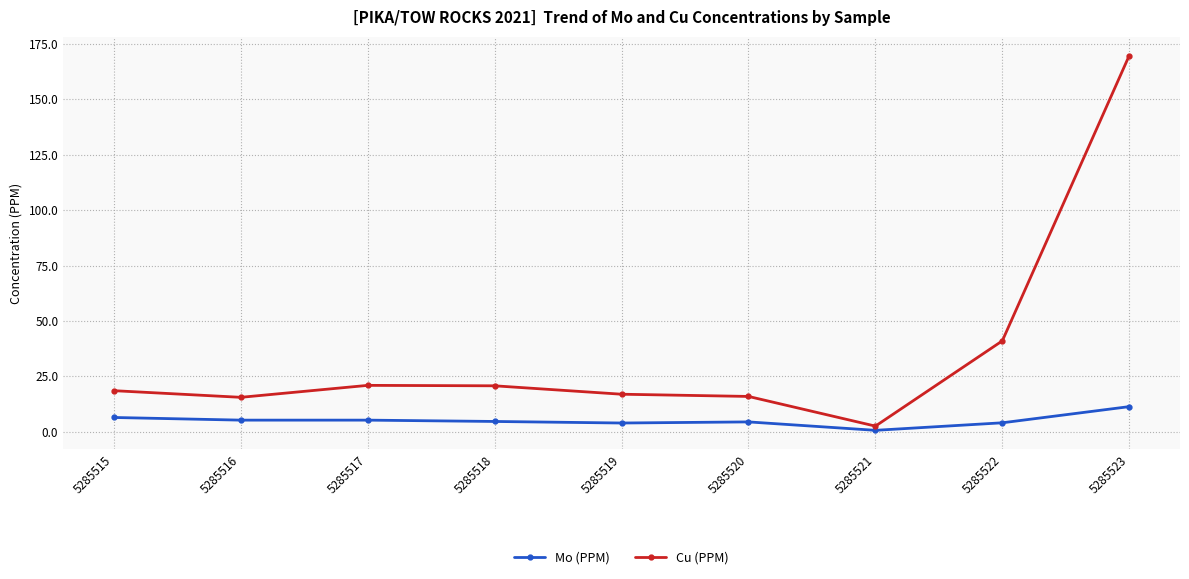

True or false: Mo (PPM) and Cu (PPM) cross at least once.

False